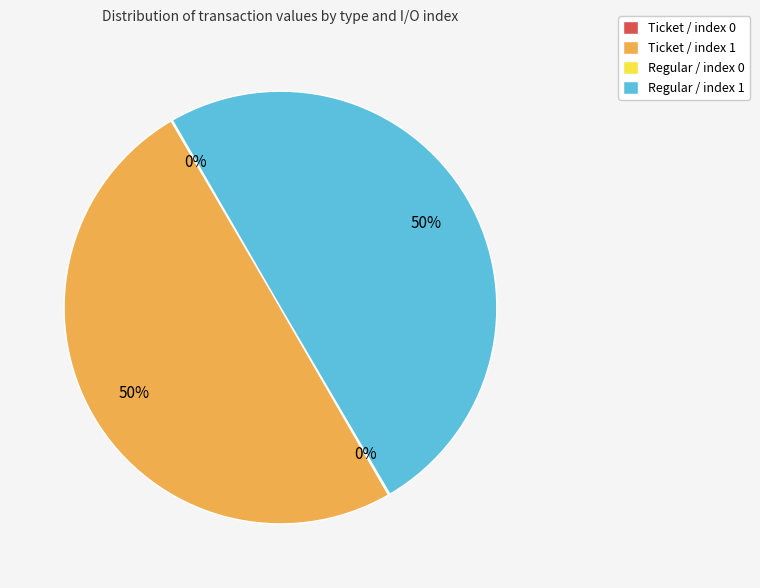

Is it true that Ticket / index 1 is 50% of the pie?

True